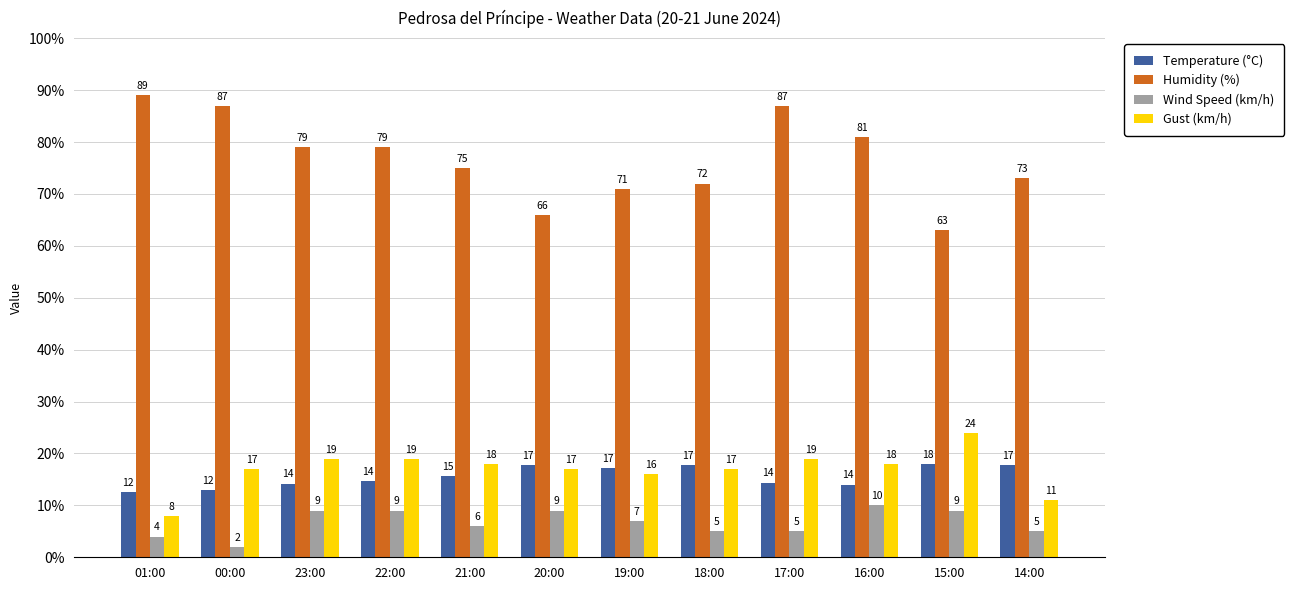

What is the label of the 6th bar from the left?

20:00